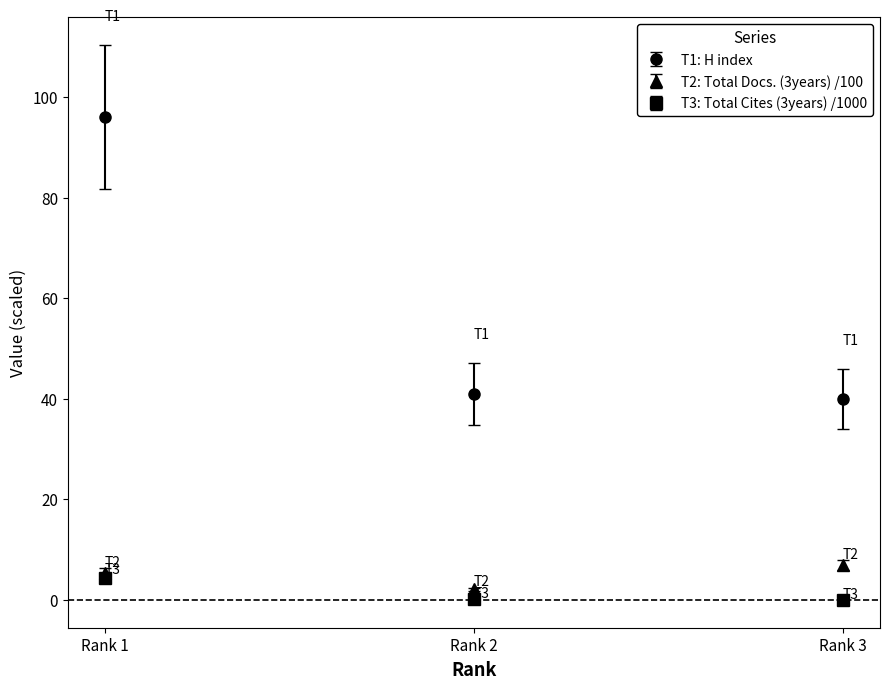

What is the highest value of the T3: Total Cites (3years) /1000 series?

4.3